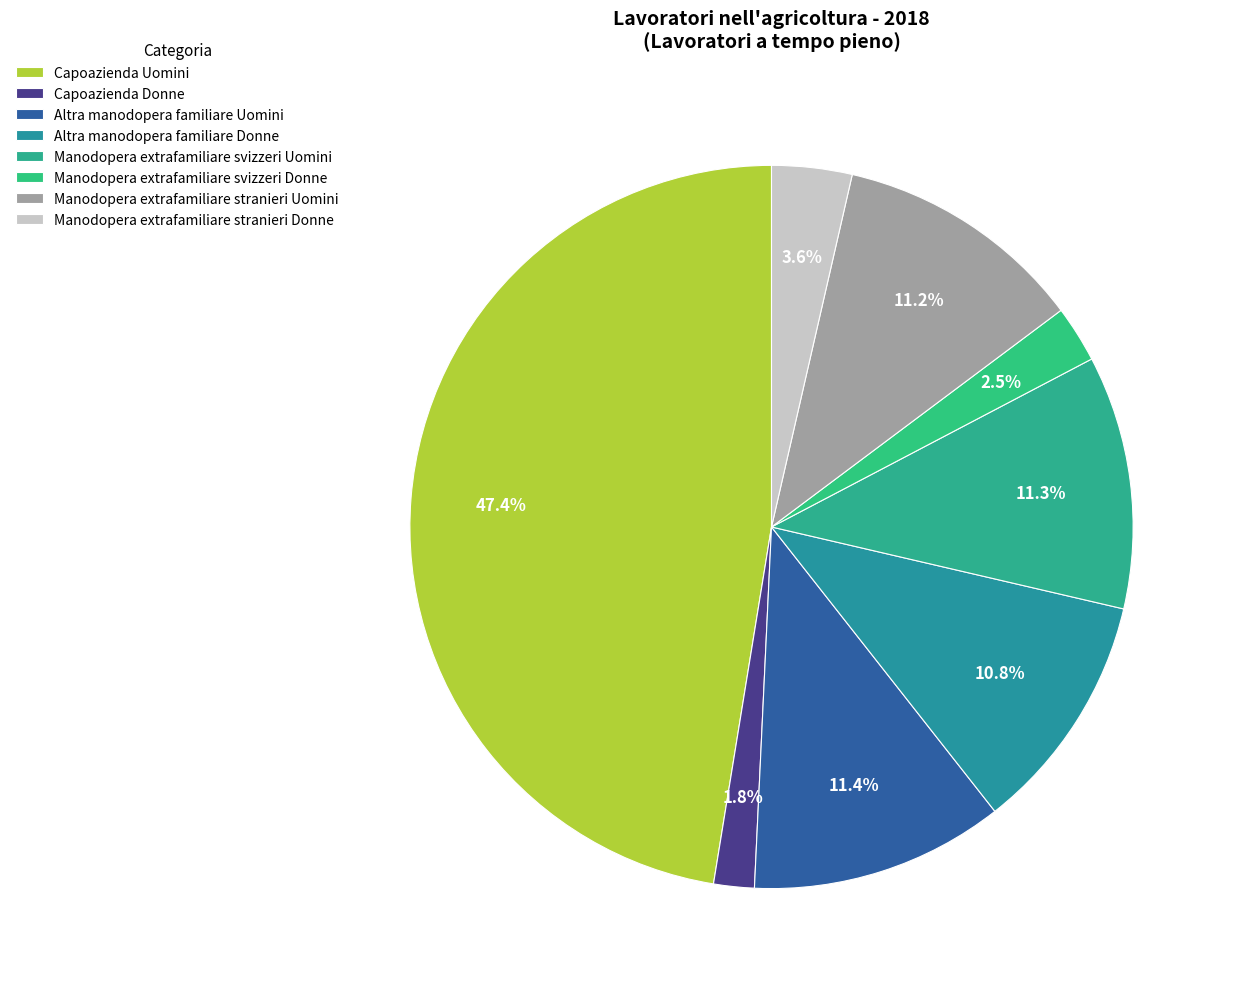

Which category has the smallest portion of the pie?

Capoazienda Donne